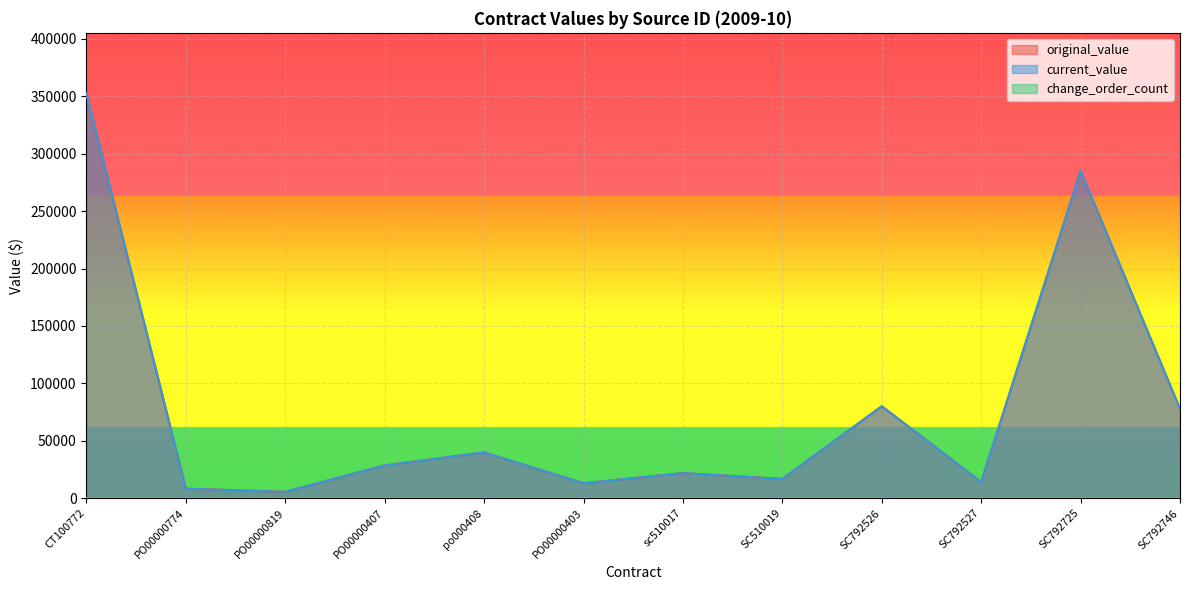

Does the chart display data point markers on the line(s)?

No